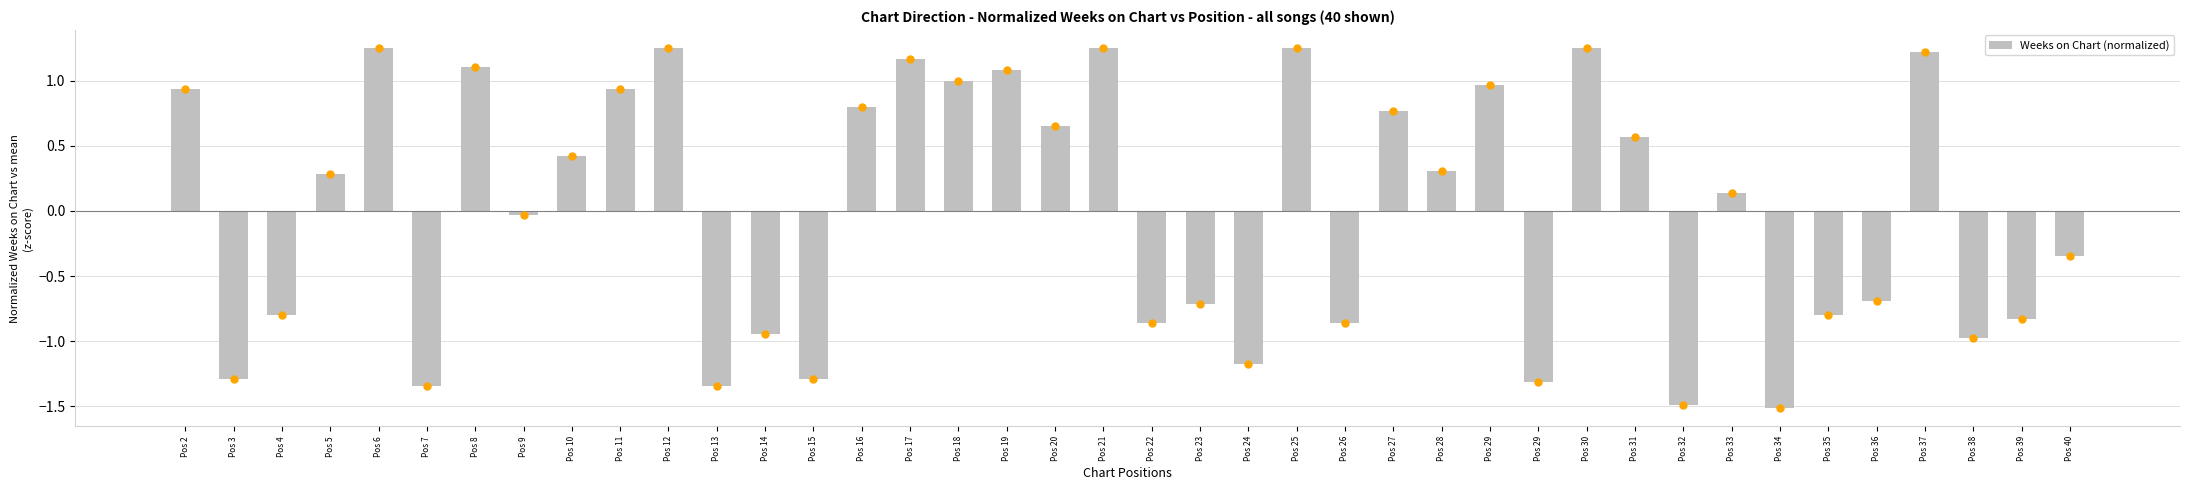

List the labels in order of value, smallest first.

Pos 34, Pos 32, Pos 7, Pos 13, Pos 29, Pos 3, Pos 15, Pos 24, Pos 38, Pos 14, Pos 22, Pos 26, Pos 39, Pos 4, Pos 35, Pos 23, Pos 36, Pos 40, Pos 9, Pos 33, Pos 5, Pos 28, Pos 10, Pos 31, Pos 20, Pos 27, Pos 16, Pos 2, Pos 11, Pos 29, Pos 18, Pos 19, Pos 8, Pos 17, Pos 37, Pos 6, Pos 12, Pos 21, Pos 25, Pos 30